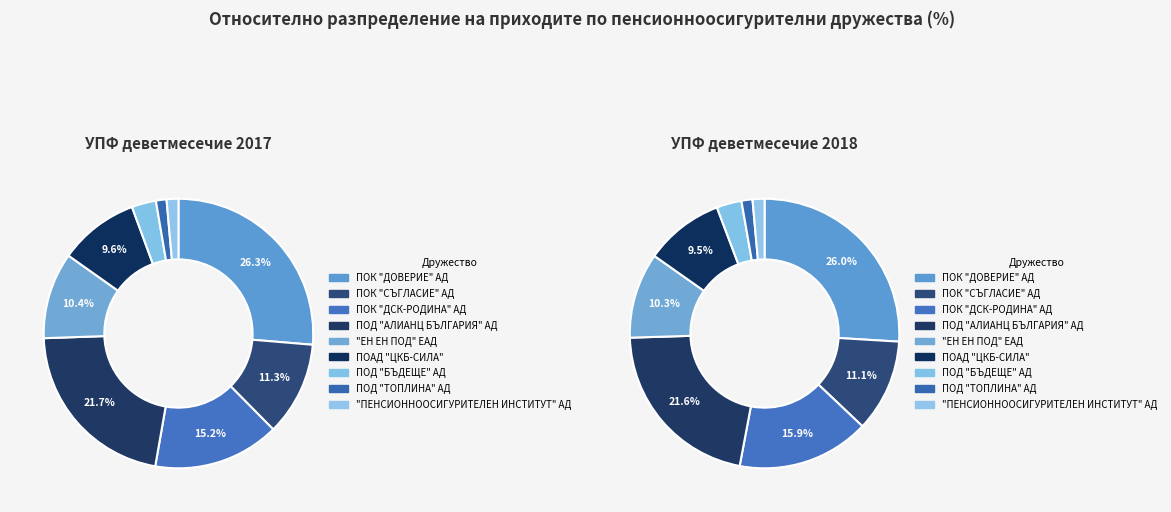

Rank the series at 3 from lowest to highest value.

values_2018, values_2017